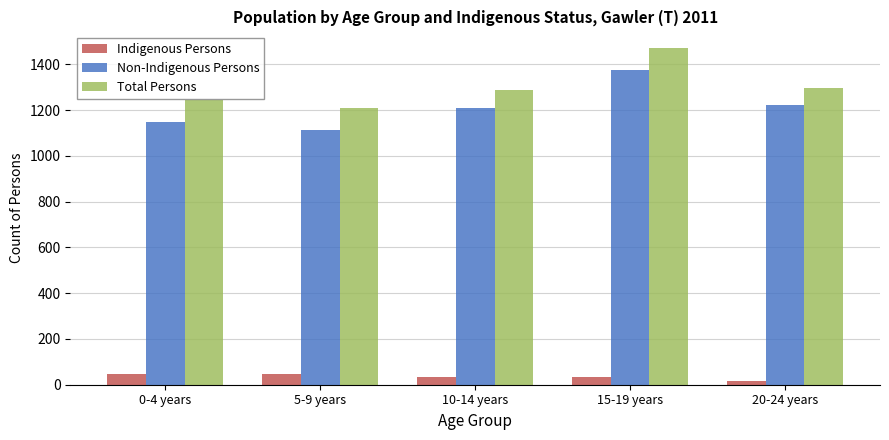

Which series changed the most between 0-4 years and 15-19 years?

Non-Indigenous Persons